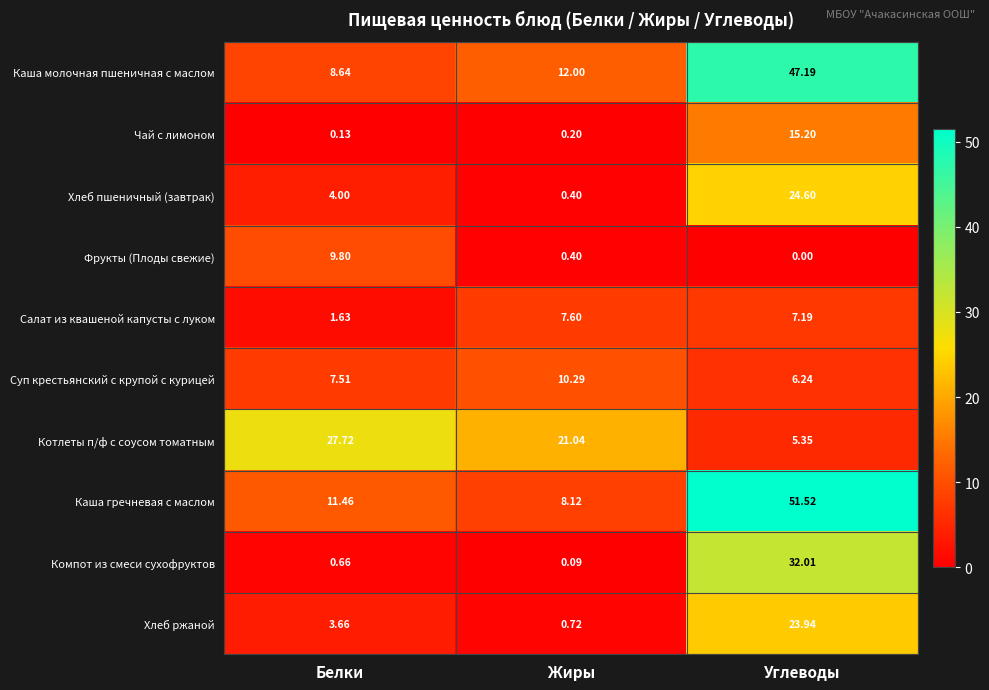

List the labels in order of Котлеты п/ф с соусом томатным value, largest first.

Белки, Жиры, Углеводы